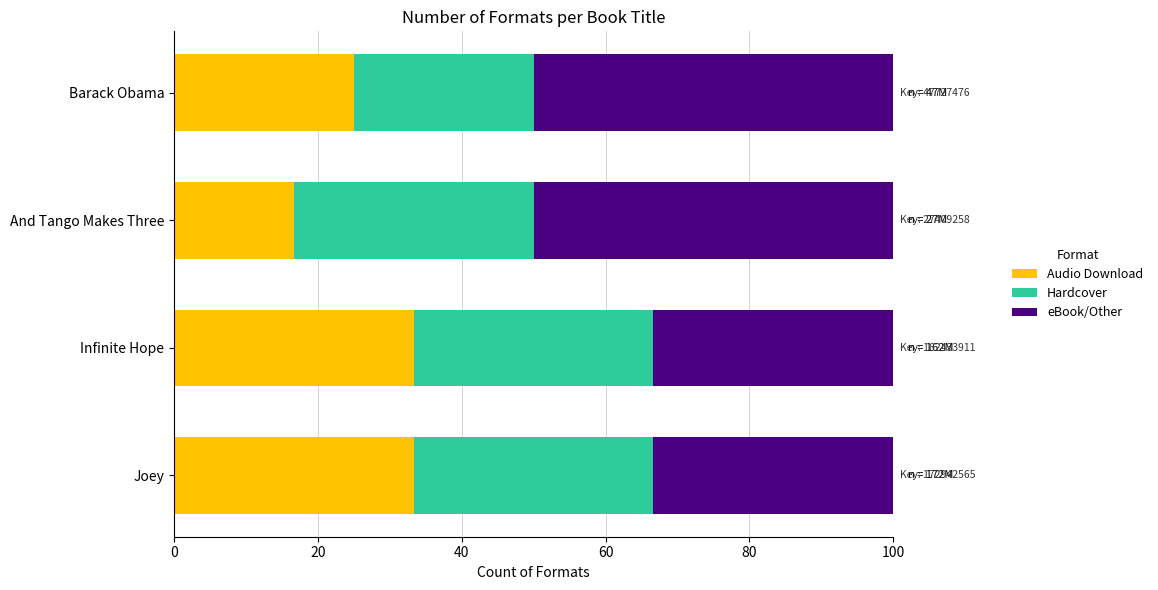

What is the total value across all series at And Tango Makes Three?

100.0